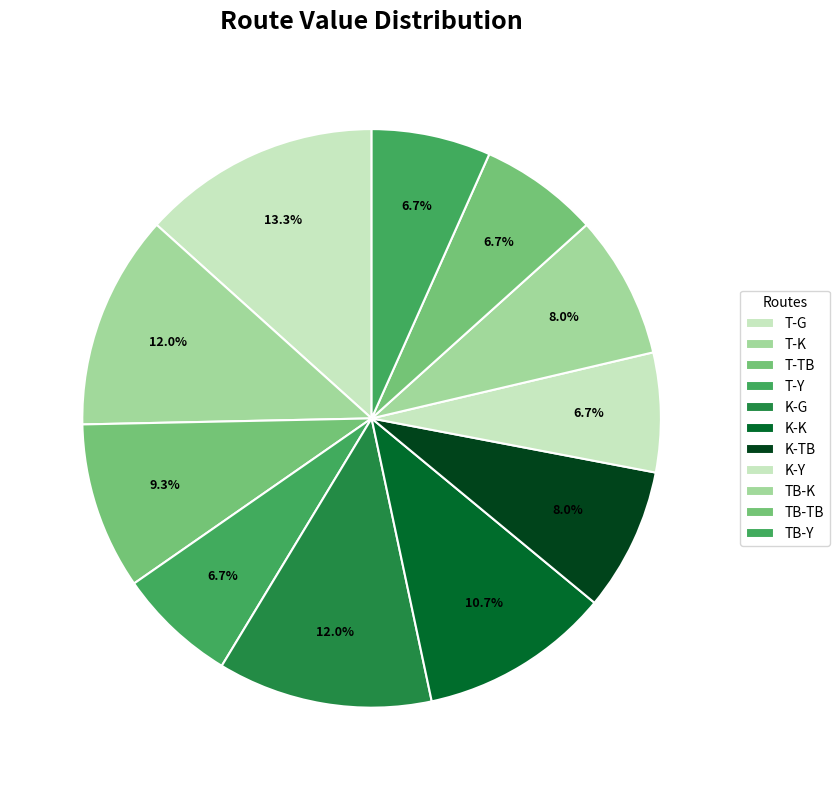

To the nearest percent, what portion does T-TB represent?

9%